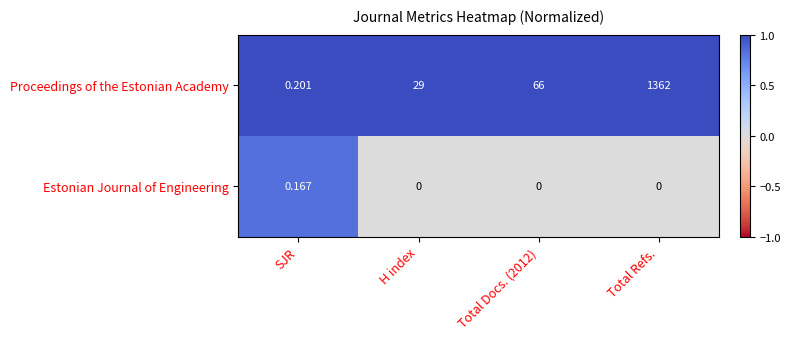

Rank the series by their average value, from lowest to highest.

Estonian Journal of Engineering, Proceedings of the Estonian Academy